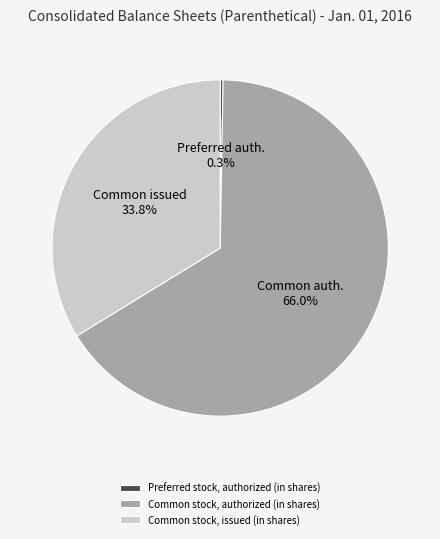

To the nearest percent, what is the difference between the Common stock, issued (in shares) and Common stock, authorized (in shares) slice percentages?

32%